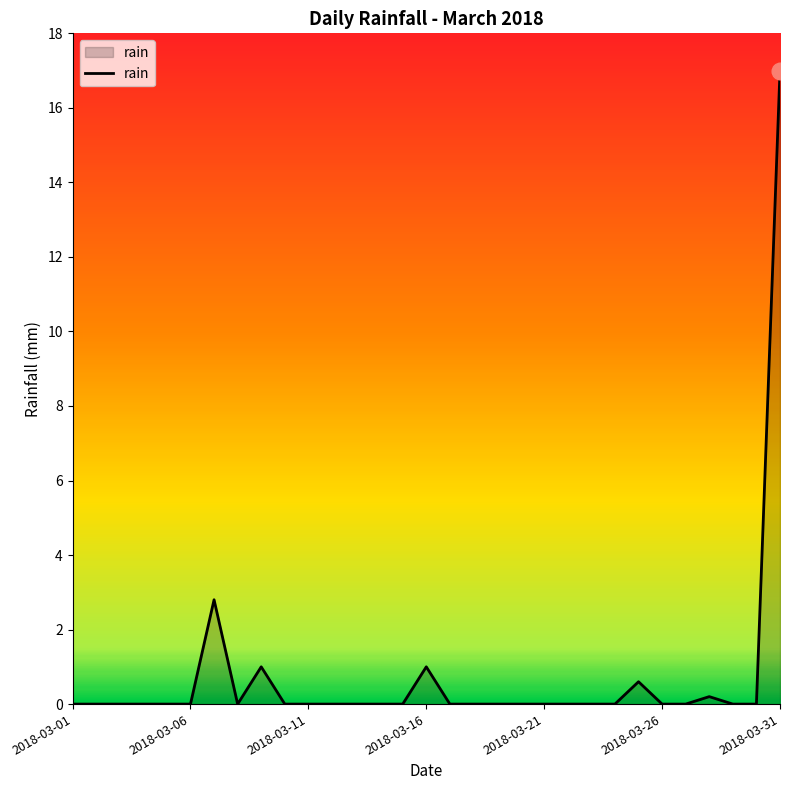

What is the difference between the maximum and minimum values?

17.0